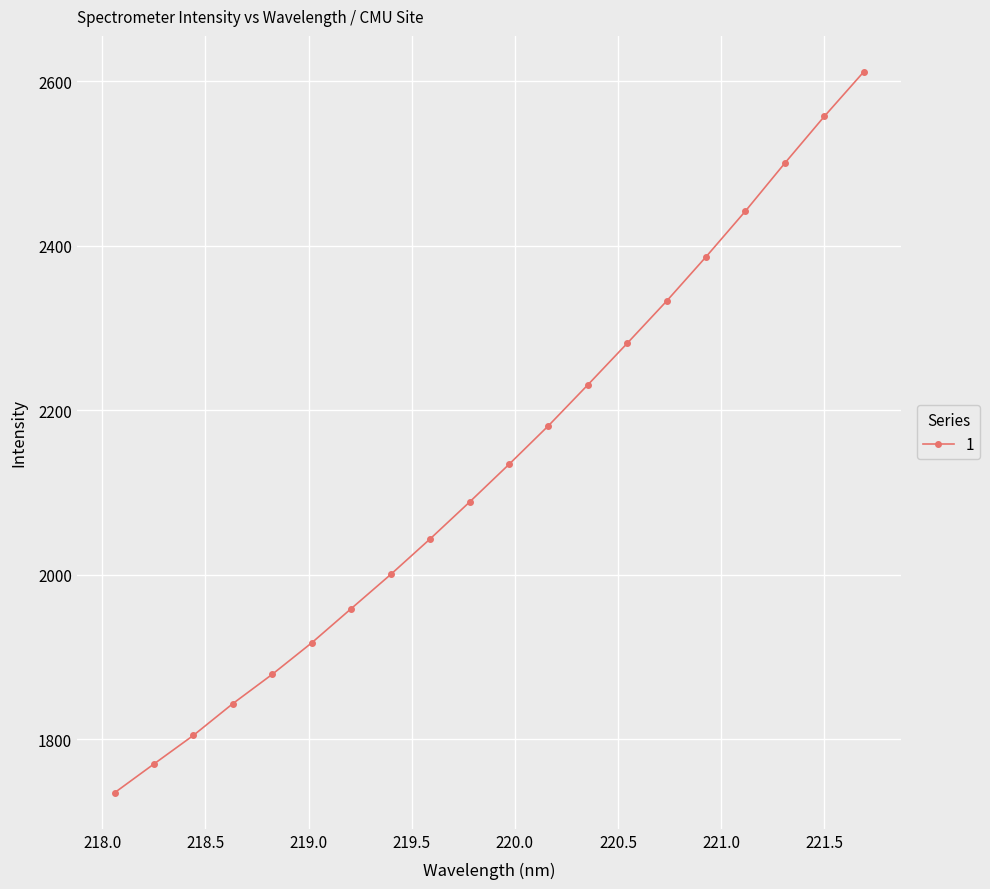

What is the maximum value shown in the chart?

2611.5